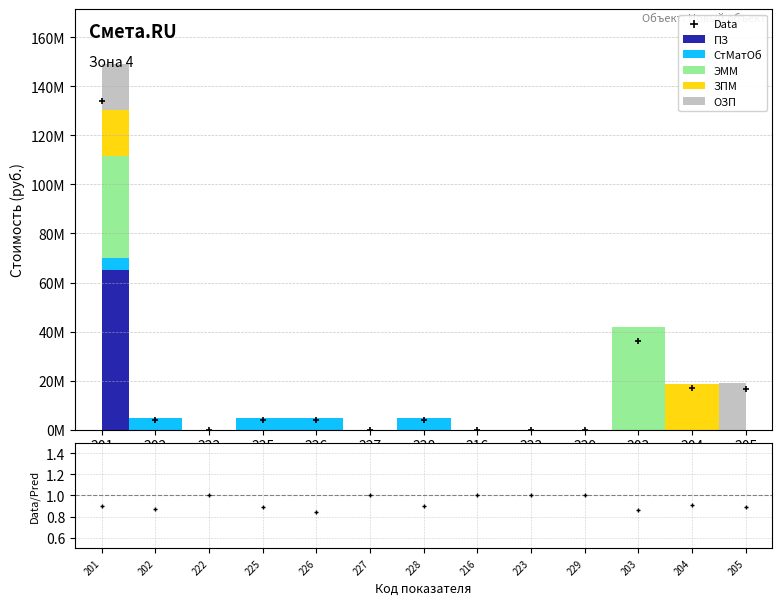

At how many categories does at least one series exceed 99130841?

1